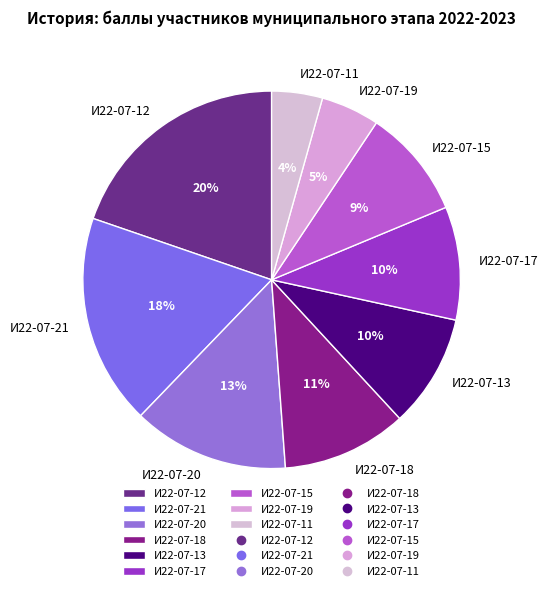

Count the number of slices in the pie.

9